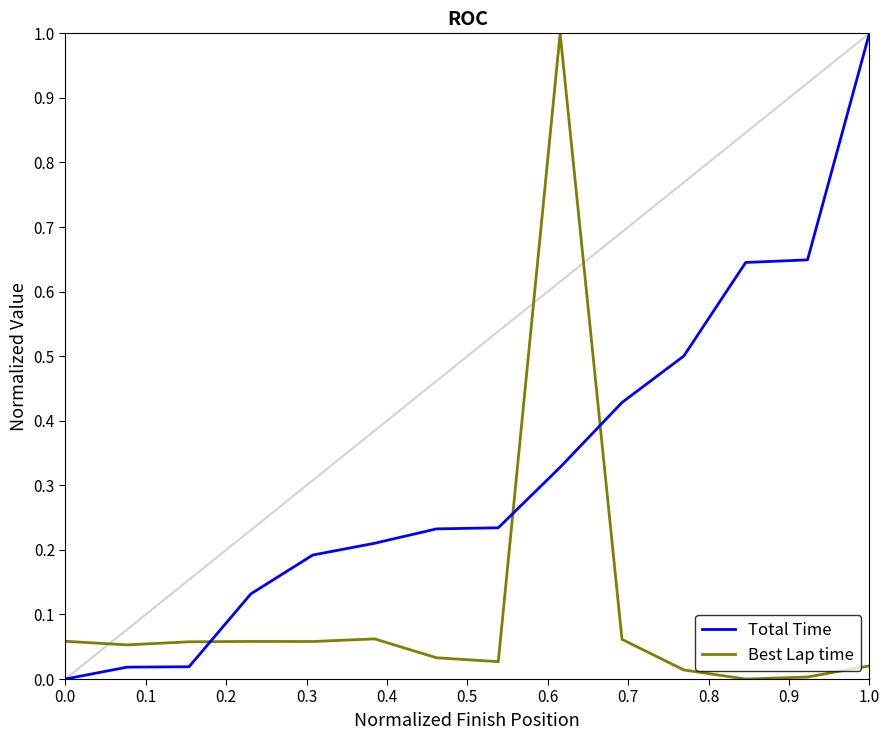

Which series has the largest total across all categories?

Total Time